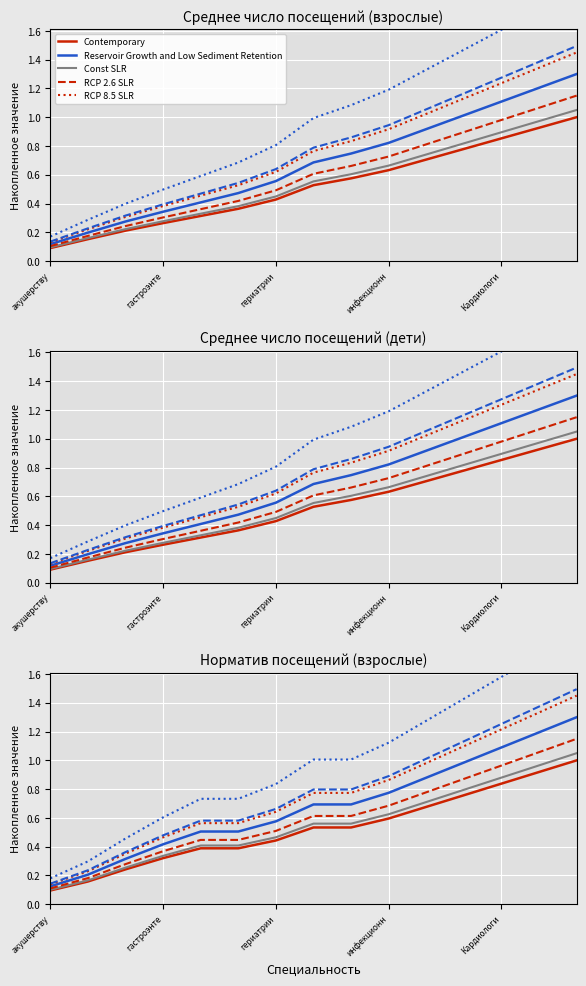

At 8, list the series in order from largest to smallest.

RCP 8.5 SLR, Reservoir Growth and Low Sediment Retention, RCP 2.6 SLR, Const SLR, Contemporary